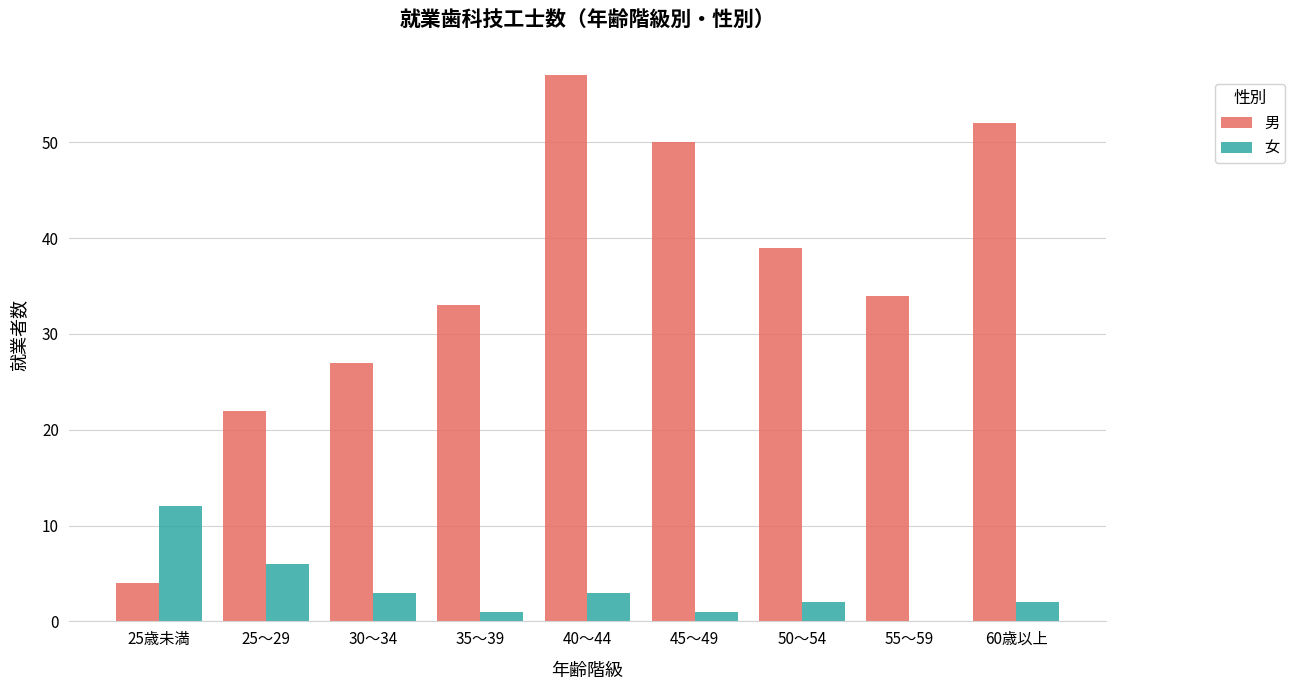

At which category does the chart reach its peak across all series?

40～44